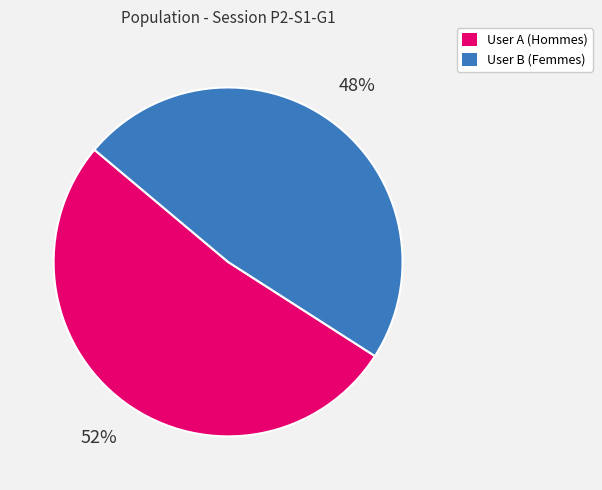

Which category has the biggest portion of the pie?

User A